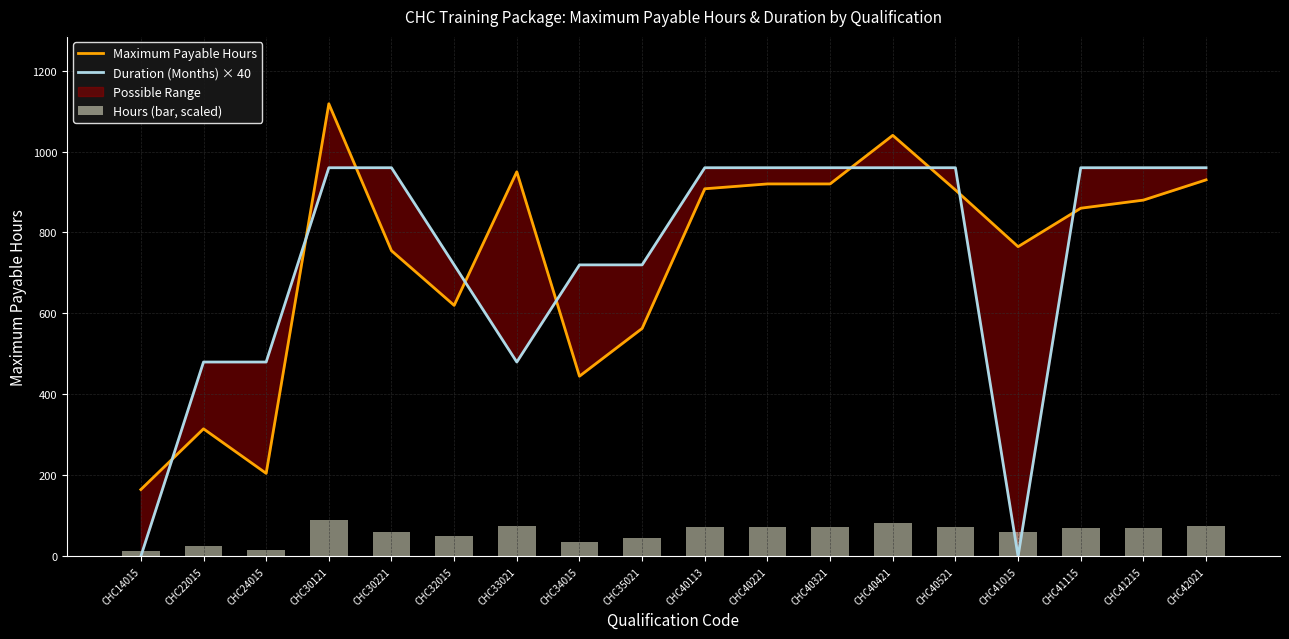

What is the sum of all Duration (Months) × 40 values?

13200.0